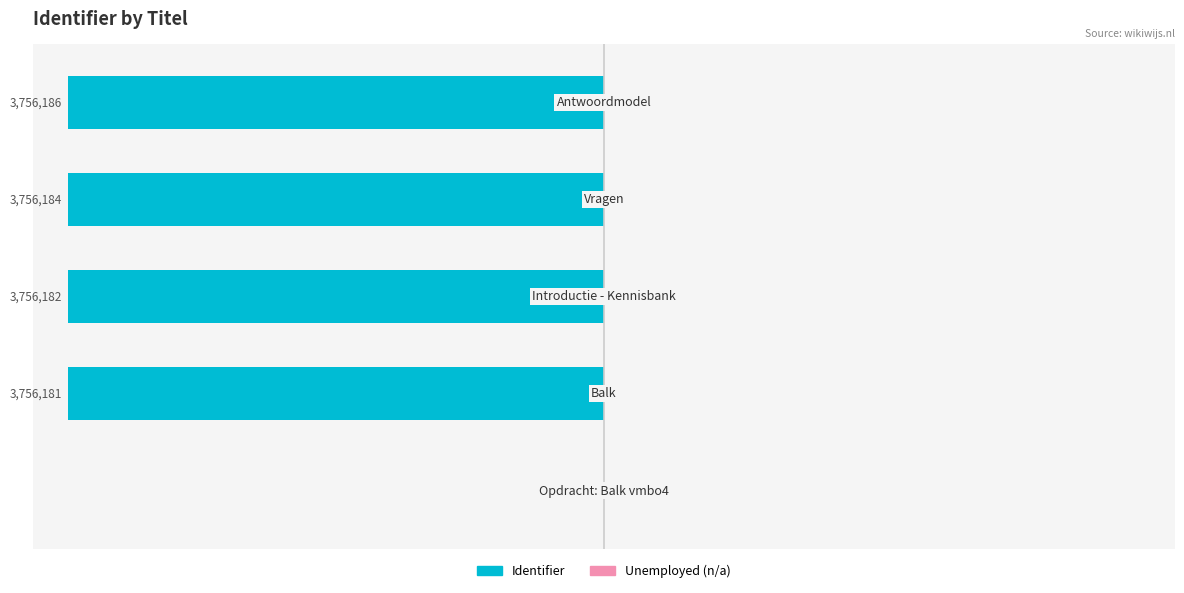

What is the greatest value displayed?

0